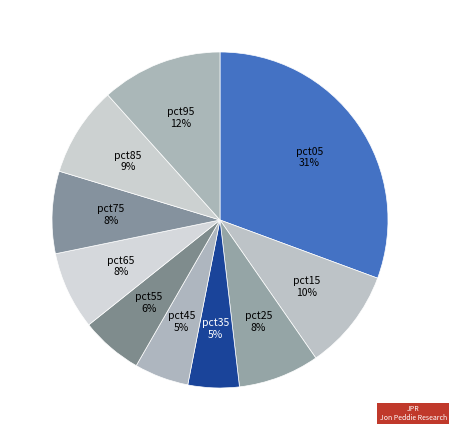

Between pct05 and pct95, which is larger?

pct05